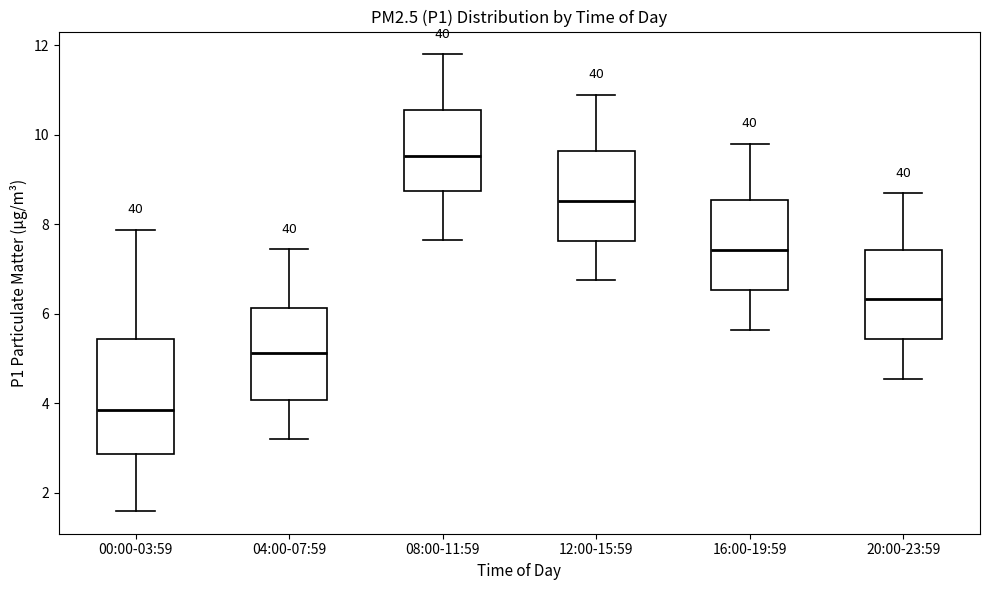

Which box is the tallest, from its lower edge to its upper edge?

00:00-03:59